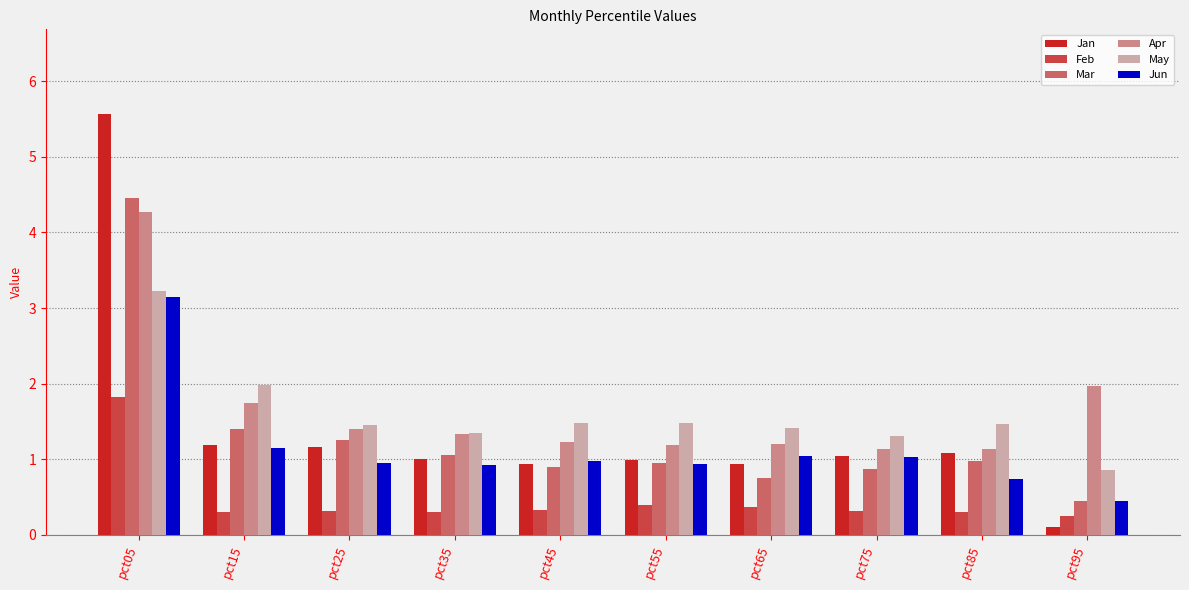

What is the difference between the highest and lowest values at pct65?

1.1